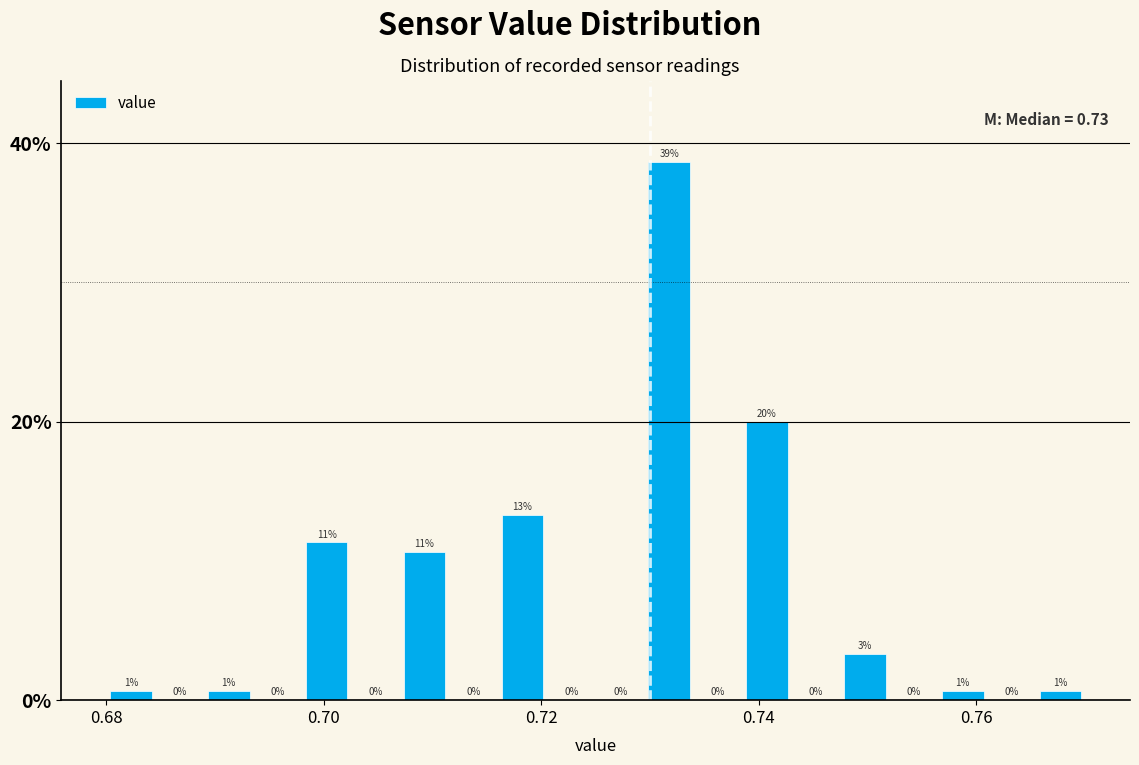

Around what value on the x-axis is the tallest bar? Give the approximate position of its centre, as read against the axis.

0.732